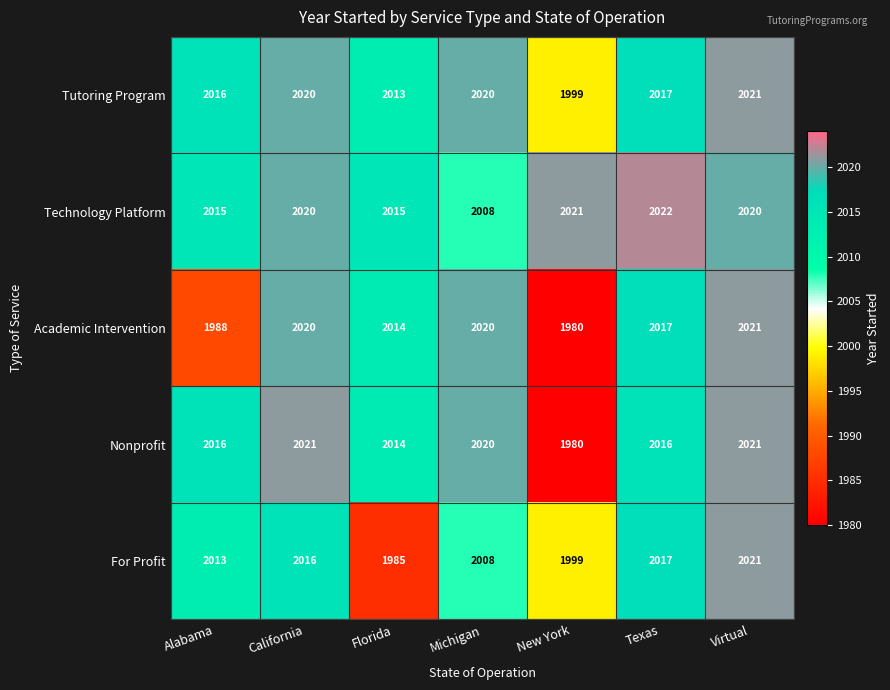

Which label corresponds to the smallest value in the chart?

New York